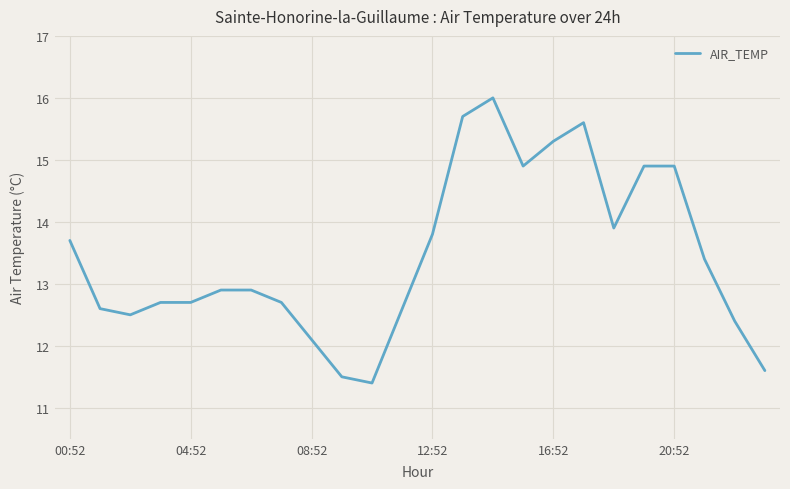

What is the difference between the maximum and minimum values?

4.6